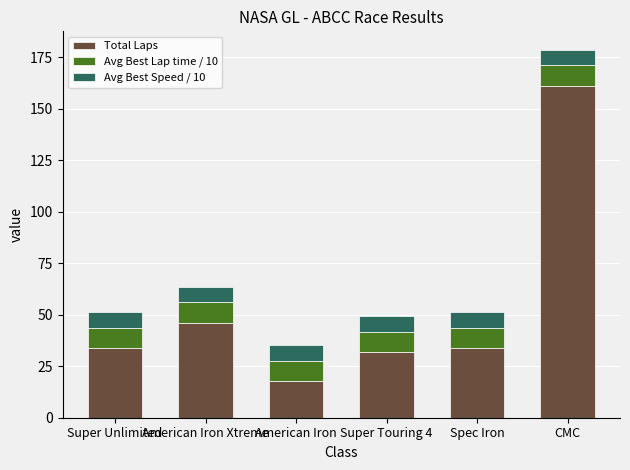

At which category is the sum across all series the highest?

CMC